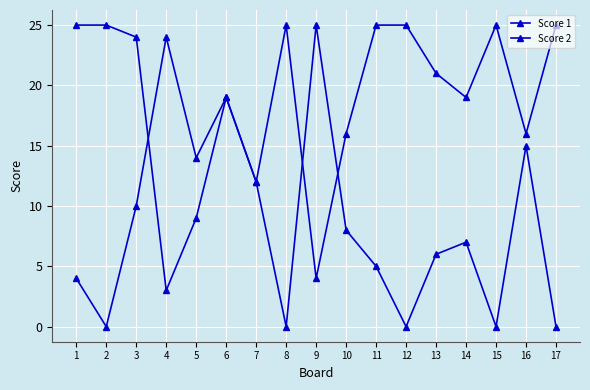

In Score 1, how many points are lower than both neighbors (excluding endpoints)?

5